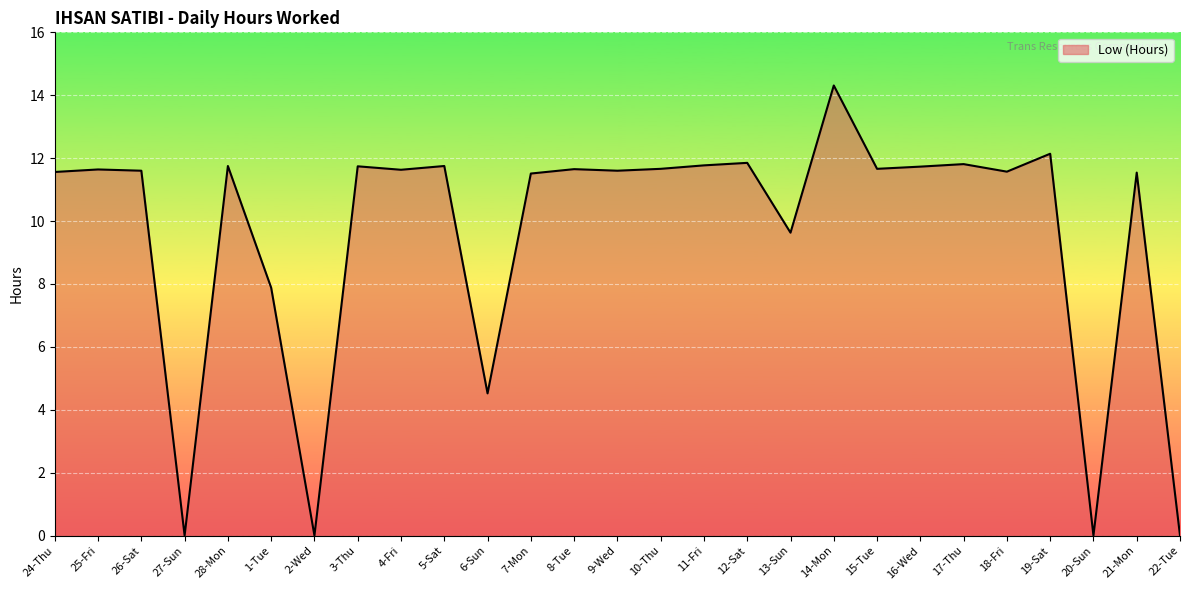

Where is the data nearest to the value 7?

1-Tue